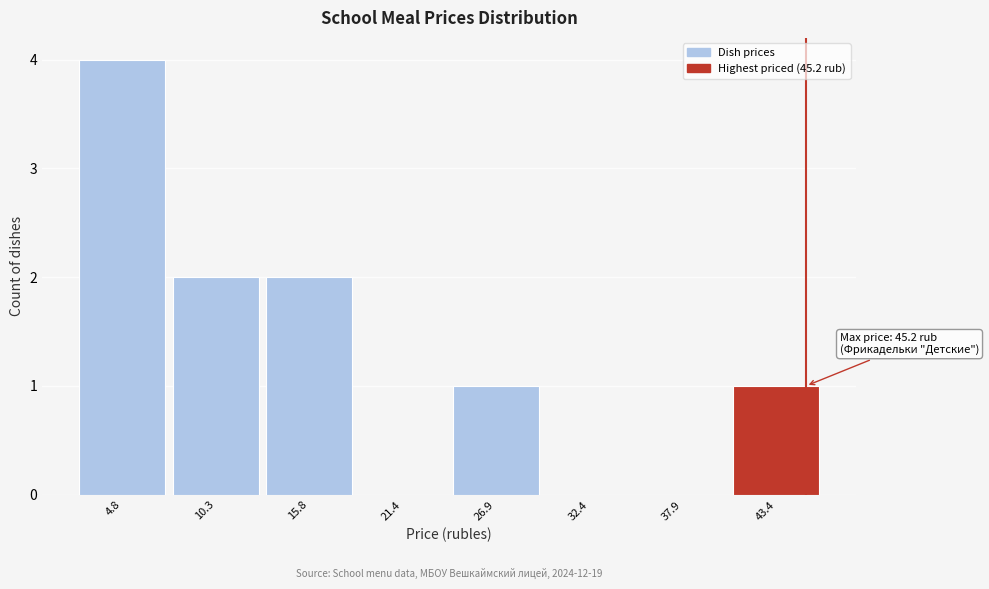

Over which range of the x-axis is the bar tallest?

2 to 8